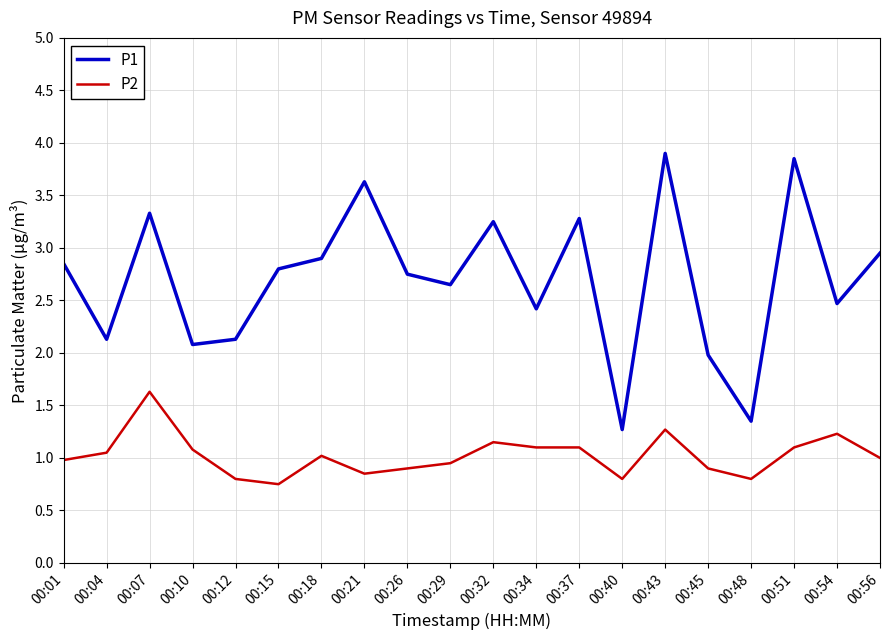

What is the total value across all series at 00:54?

3.7